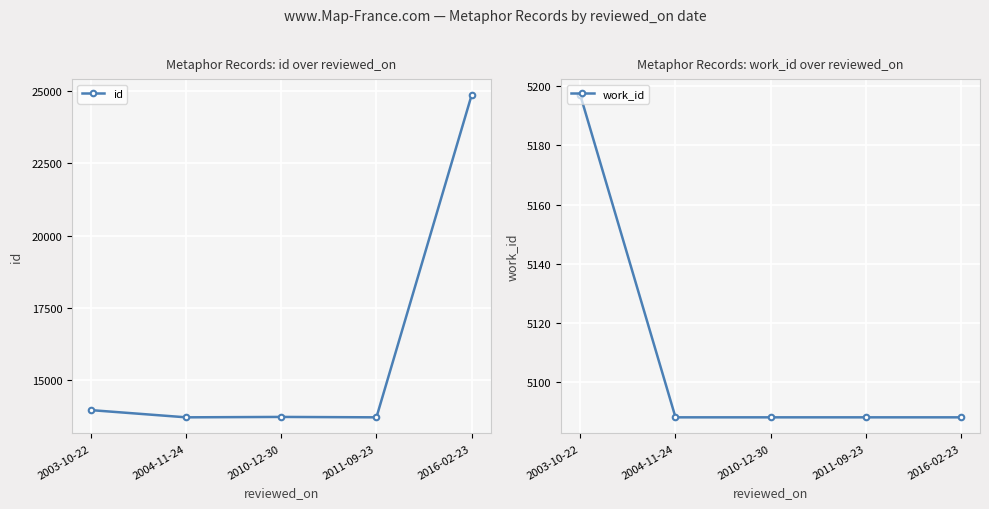

Which series changed the most between 2003-10-22 and 2004-11-24?

id